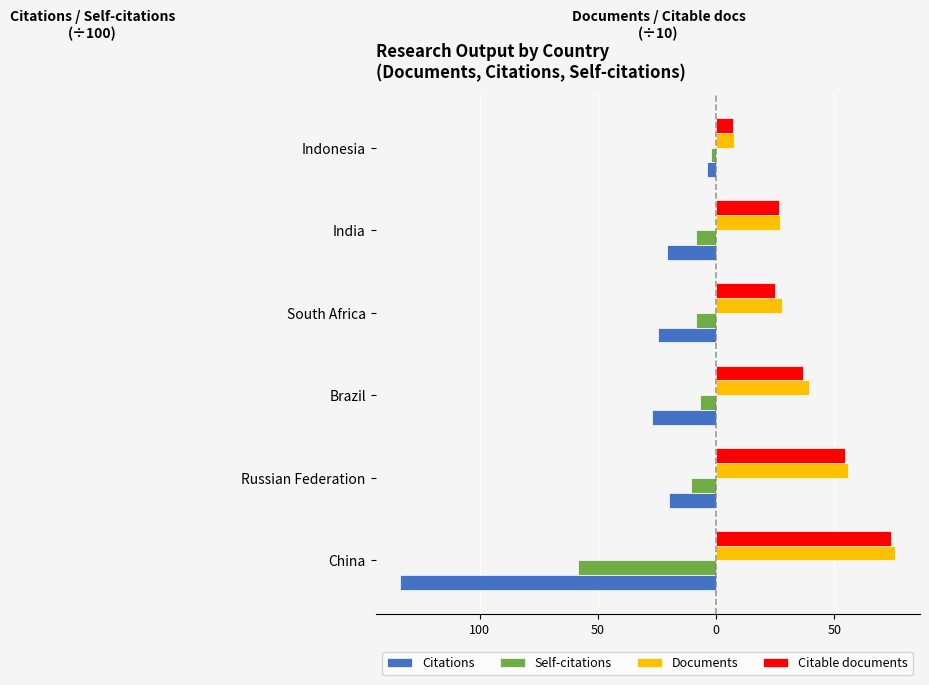

How many distinct data groups are displayed?

4